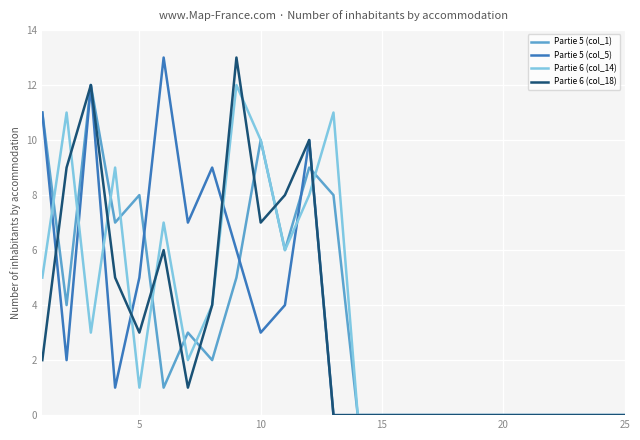

Which series has the largest total across all categories?

Partie 6 (col_14)